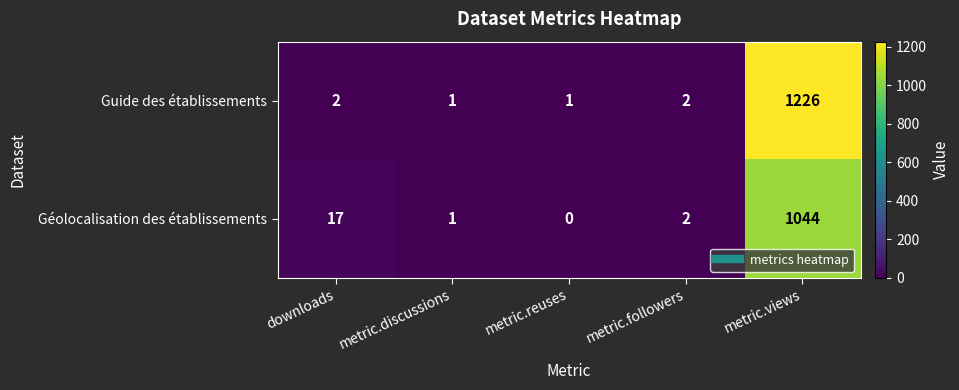

Reading left to right, what are all the values shown in this chart?

Guide des établissements: downloads=2	metric.discussions=1	metric.reuses=1	metric.followers=2	metric.views=1226
Géolocalisation des établissements: downloads=17	metric.discussions=1	metric.reuses=0	metric.followers=2	metric.views=1044